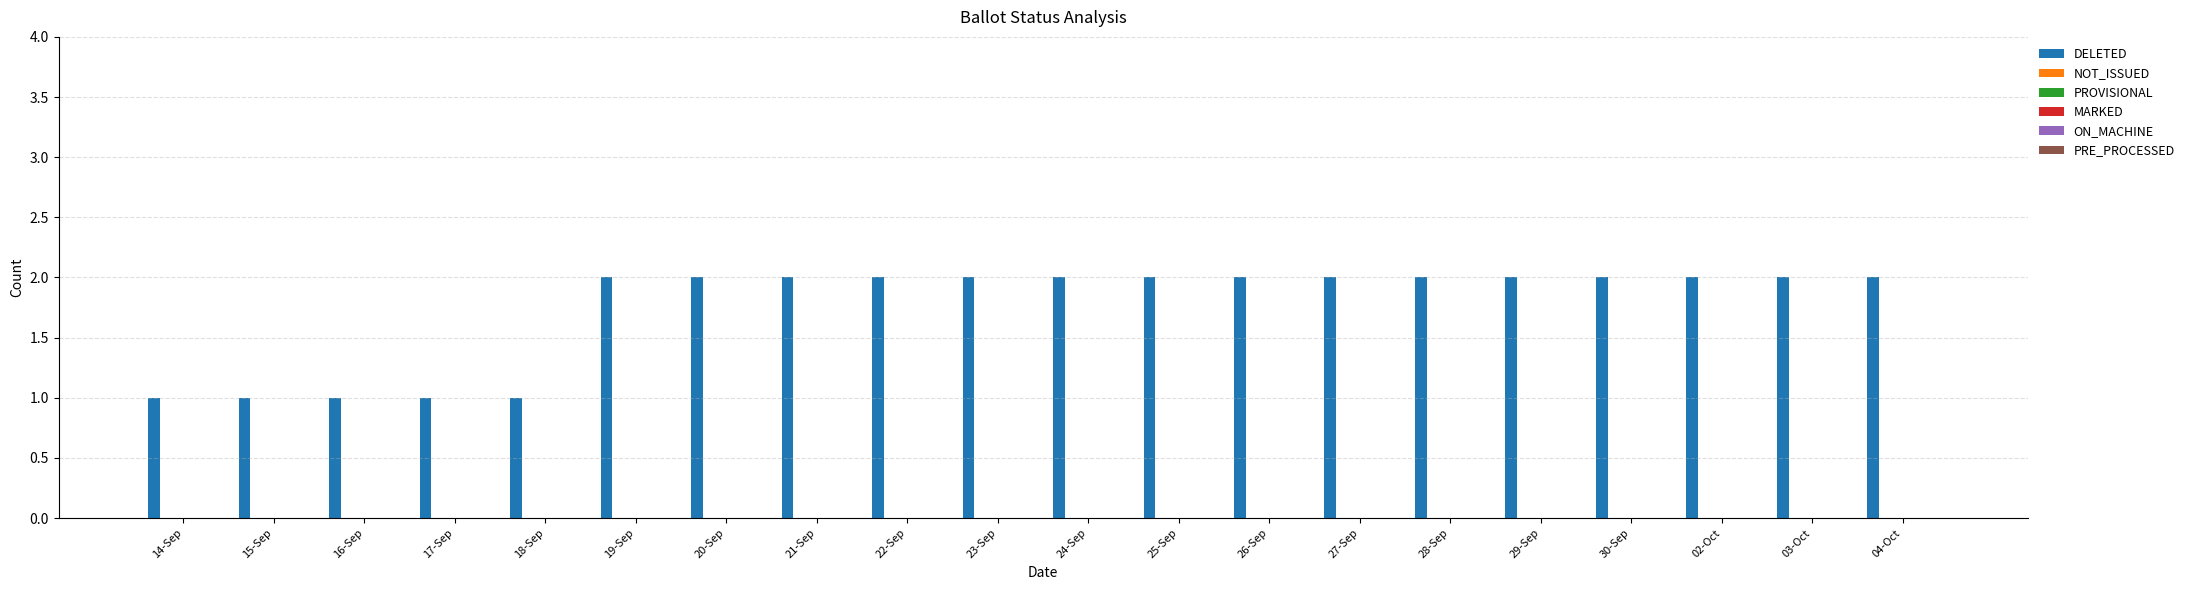

What is the sum of all values?

35